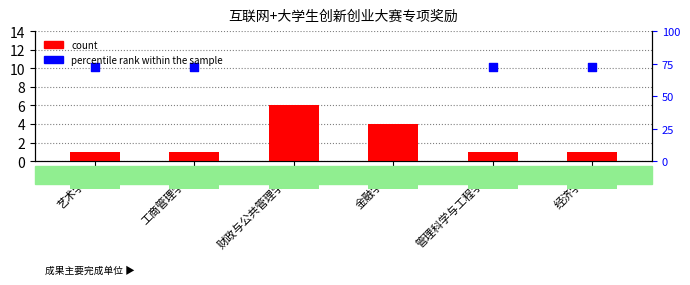

At how many categories does at least one series exceed 19?

2